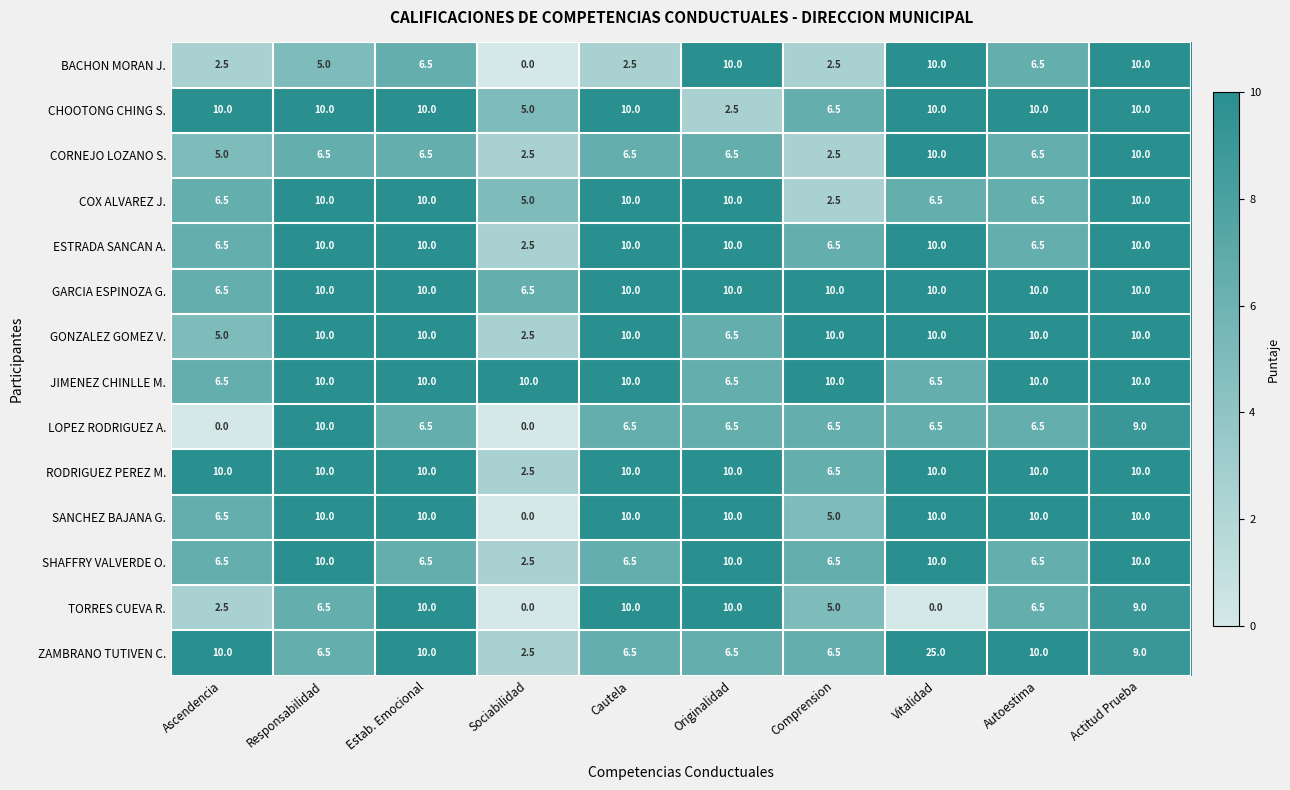

Which series changed the most between Ascendencia and Comprension?

LOPEZ RODRIGUEZ A.